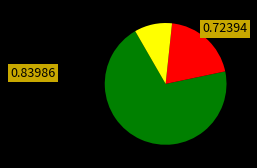

Does any single category account for the majority?

Yes